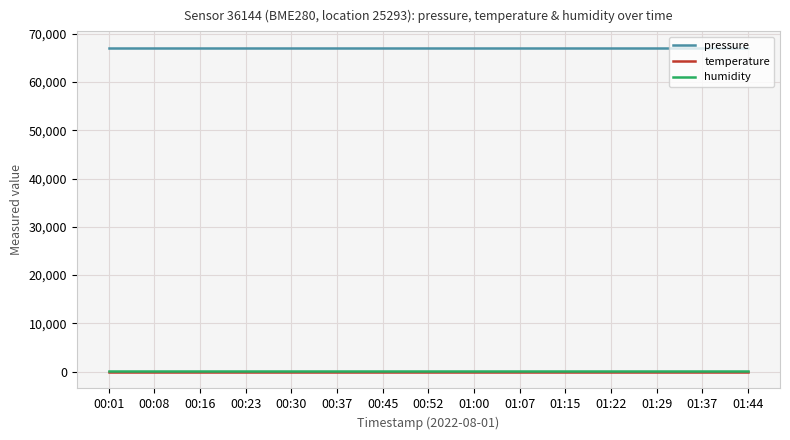

How many lines are shown in the chart?

3